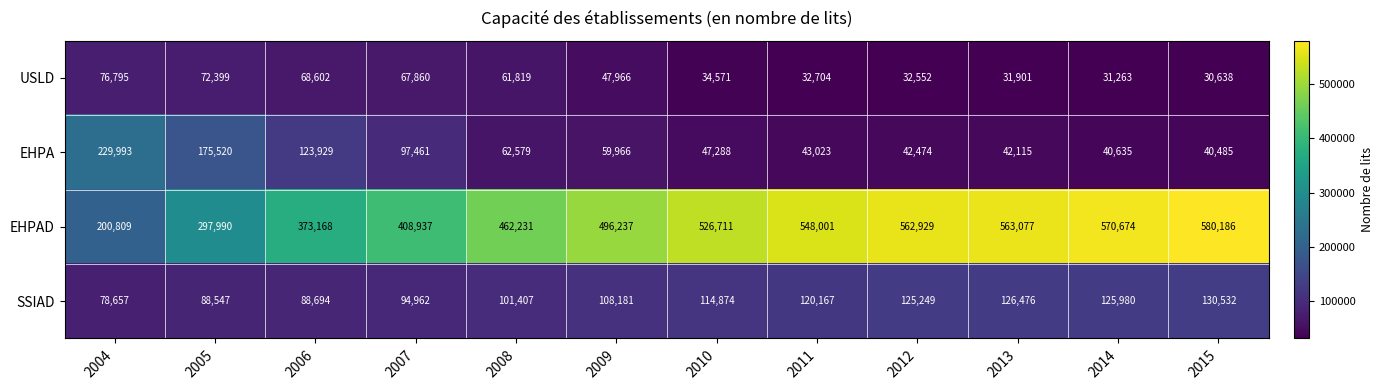

Between 2008 and 2012, which series saw the biggest shift?

EHPAD